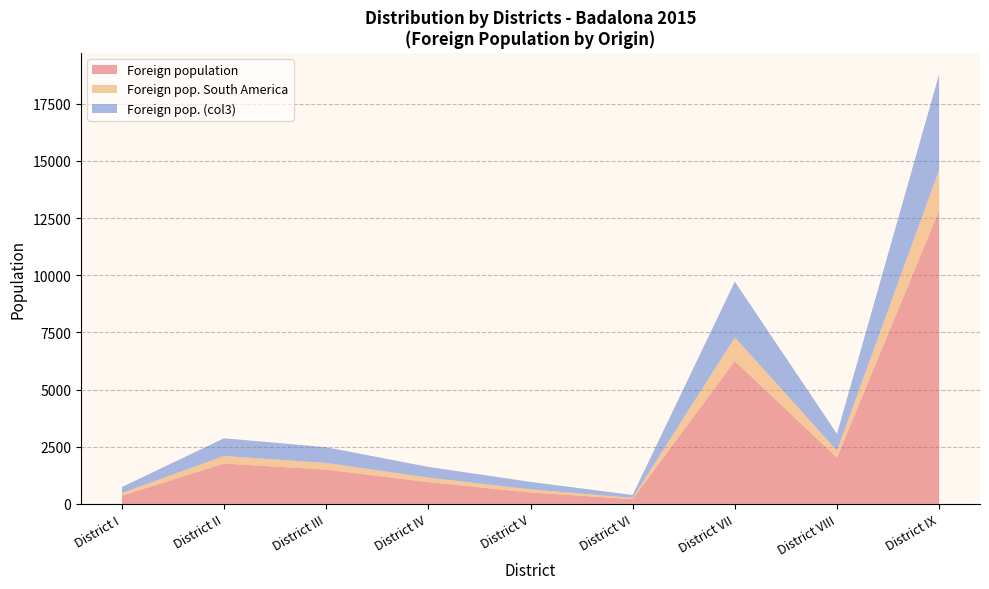

Reading left to right, transcribe all the data shown in this chart.

Foreign population: 362	1764	1499	952	497	209	6245	2019	12828
Foreign pop. South America: 112	330	292	199	139	54	1036	311	1777
Foreign pop. (col3): 264	776	687	468	327	127	2438	732	4181